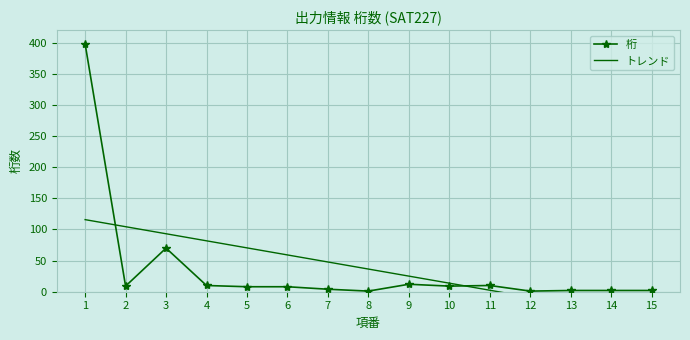

How many times do 桁 and トレンド cross each other?

2